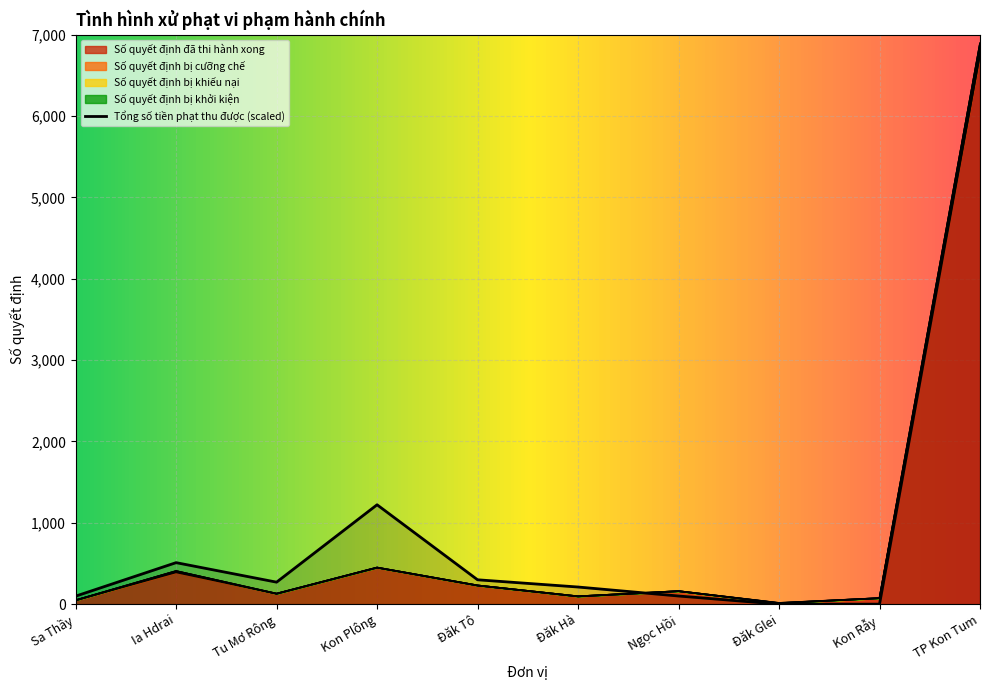

What is the value of the Số quyết định bị cưỡng chế point at the 10th from the left?

6892.0